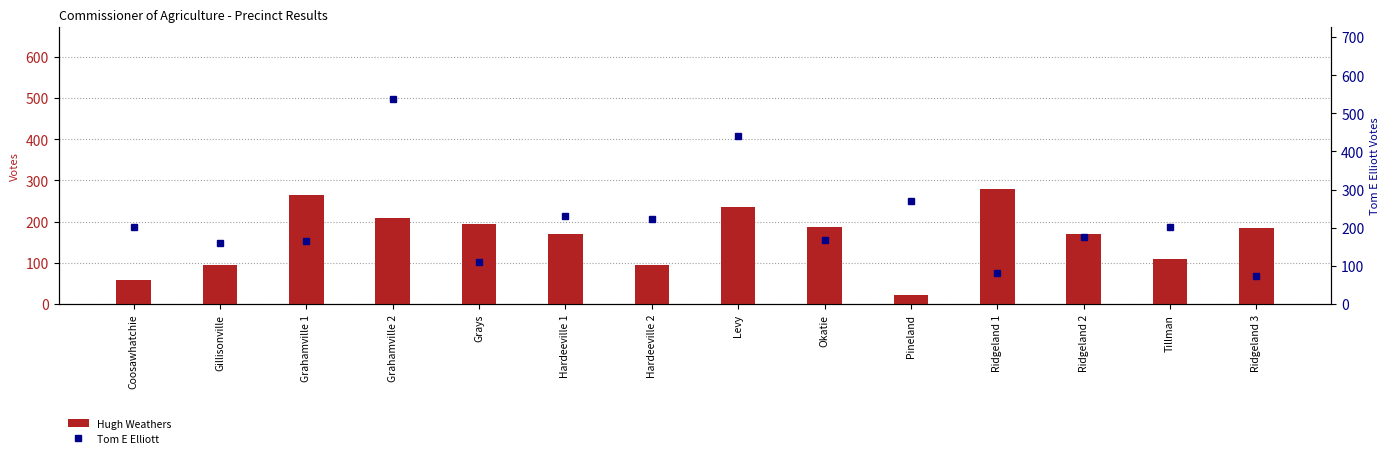

True or false: Tom E Elliott has a value of 169 at Okatie.

True